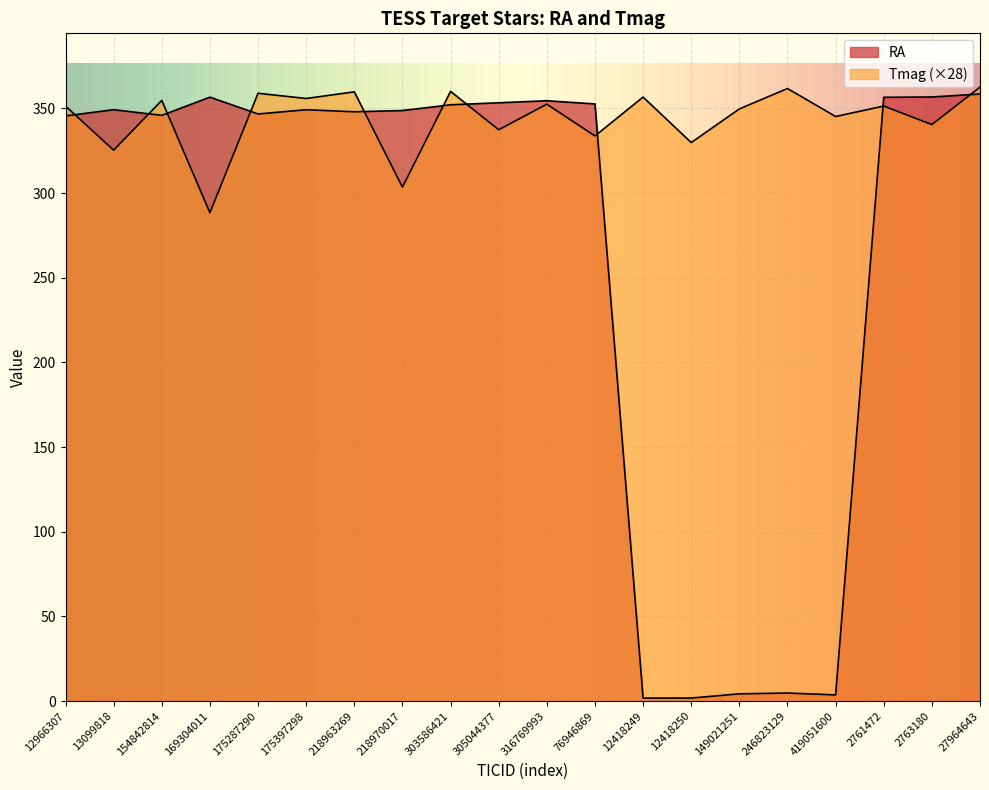

True or false: Tmag has more than 0 points higher than both neighbors.

True